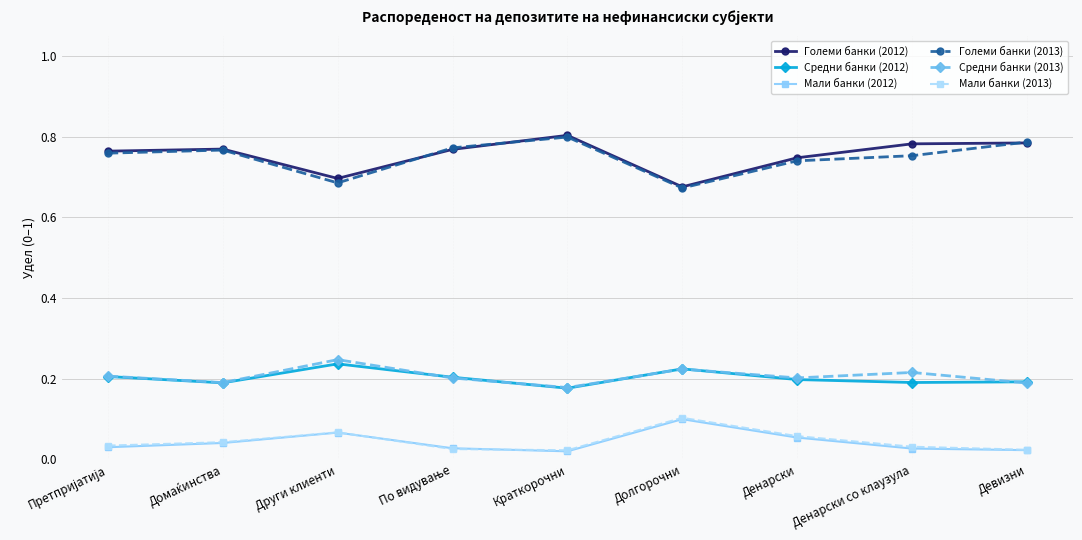

True or false: Големи банки (2013) and Мали банки (2012) intersect in this chart.

False